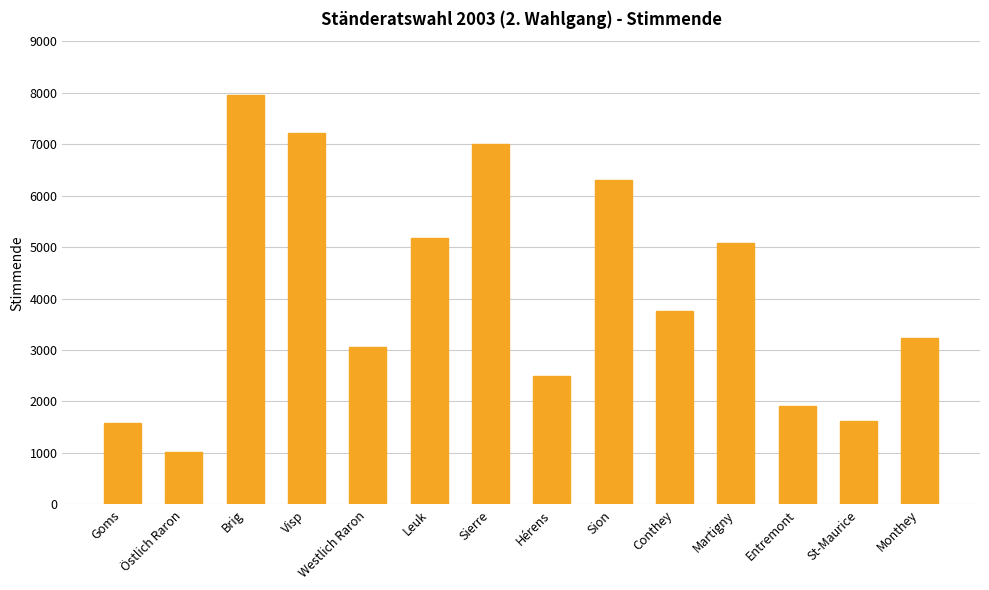

How many series are shown in this chart?

1